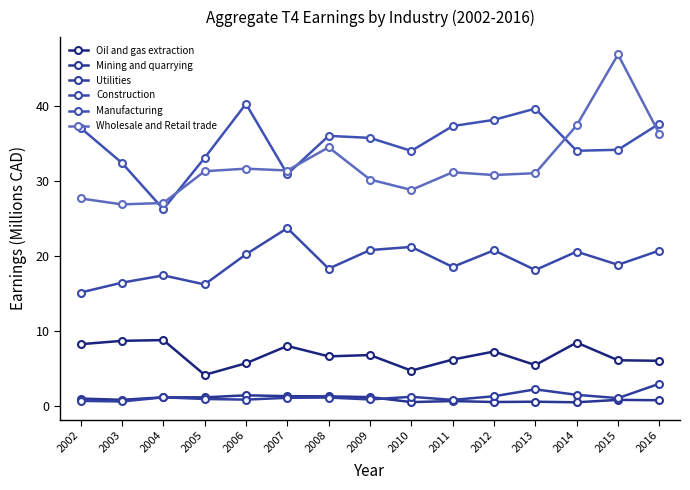

Which series has the largest total across all categories?

Manufacturing